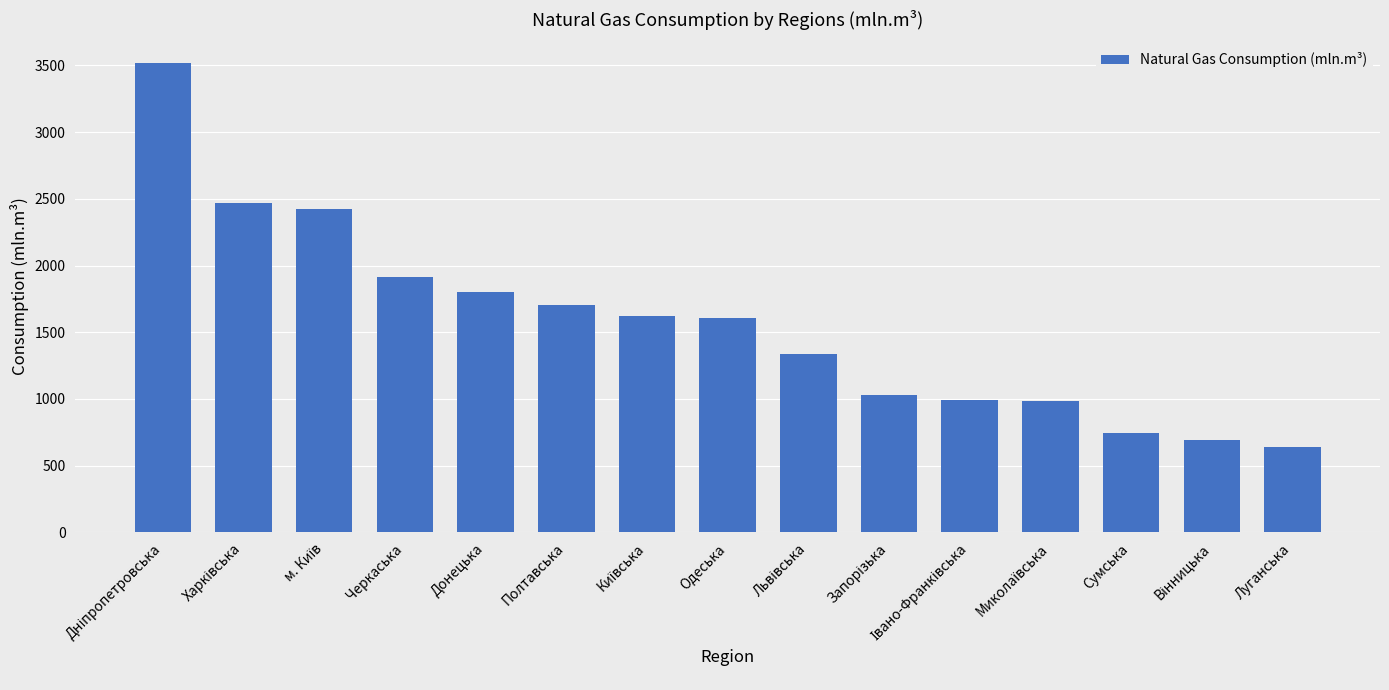

Where is the data nearest to the value 2076?

Черкаська